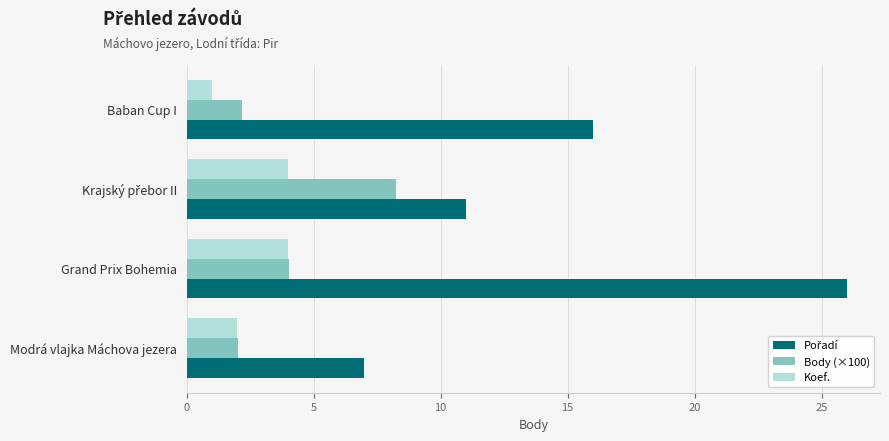

At which category is the sum across all series the highest?

Grand Prix Bohemia